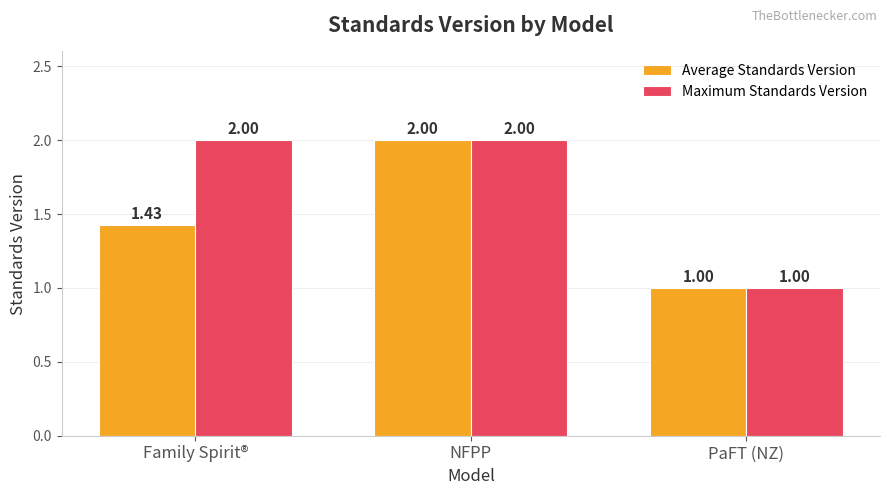

What is the spread (max minus min) of values at Family Spirit®?

0.6